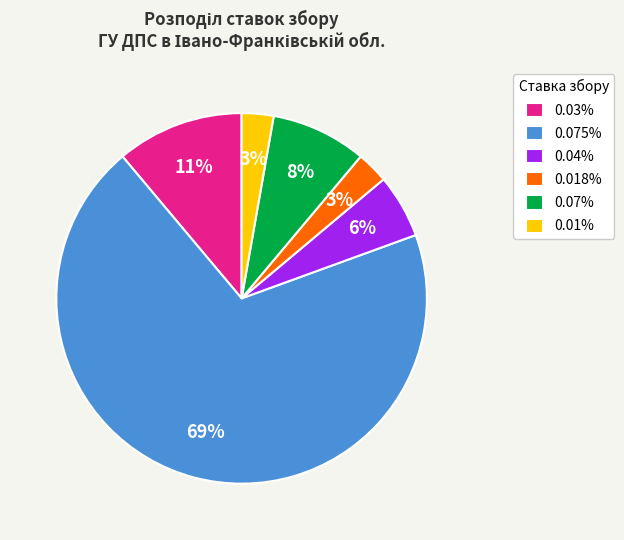

Is there a majority slice in this chart?

Yes